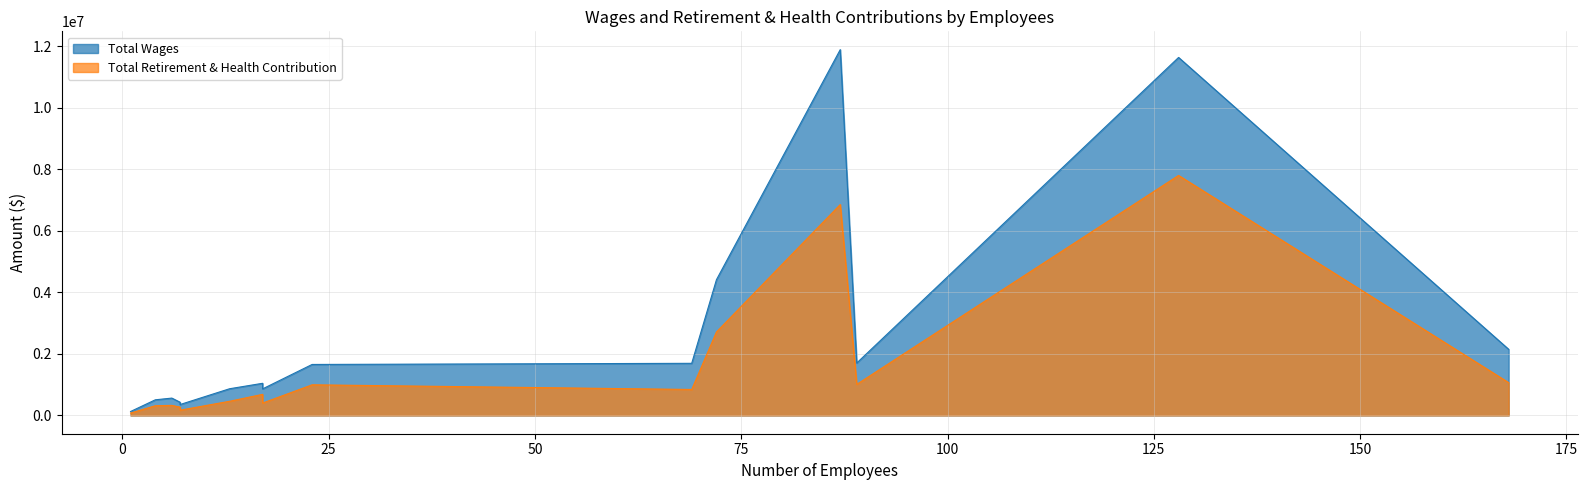

Does the chart display data point markers on the line(s)?

No